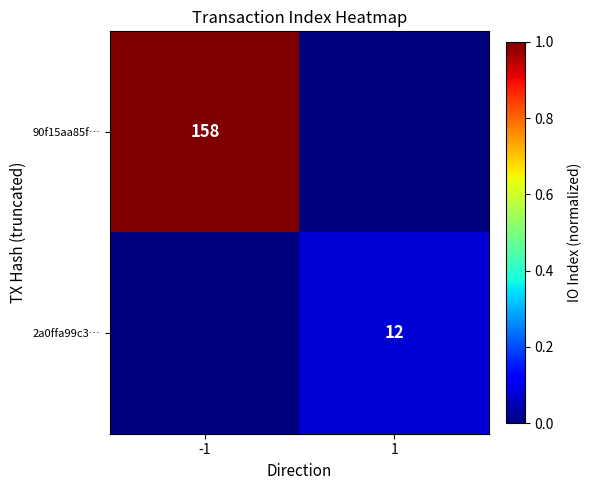

How many series are shown in this chart?

2